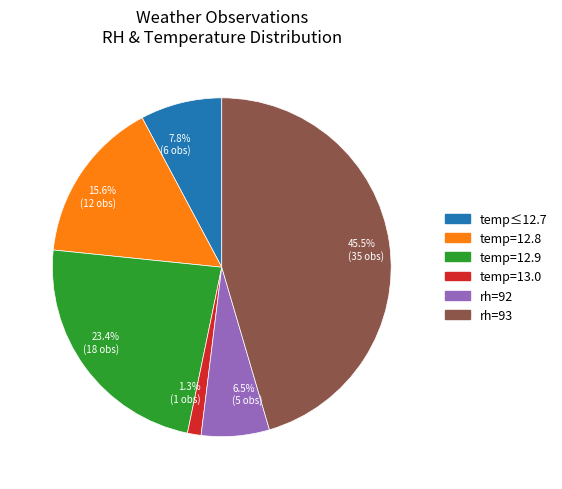

Is there any slice that represents more than half of the pie?

No